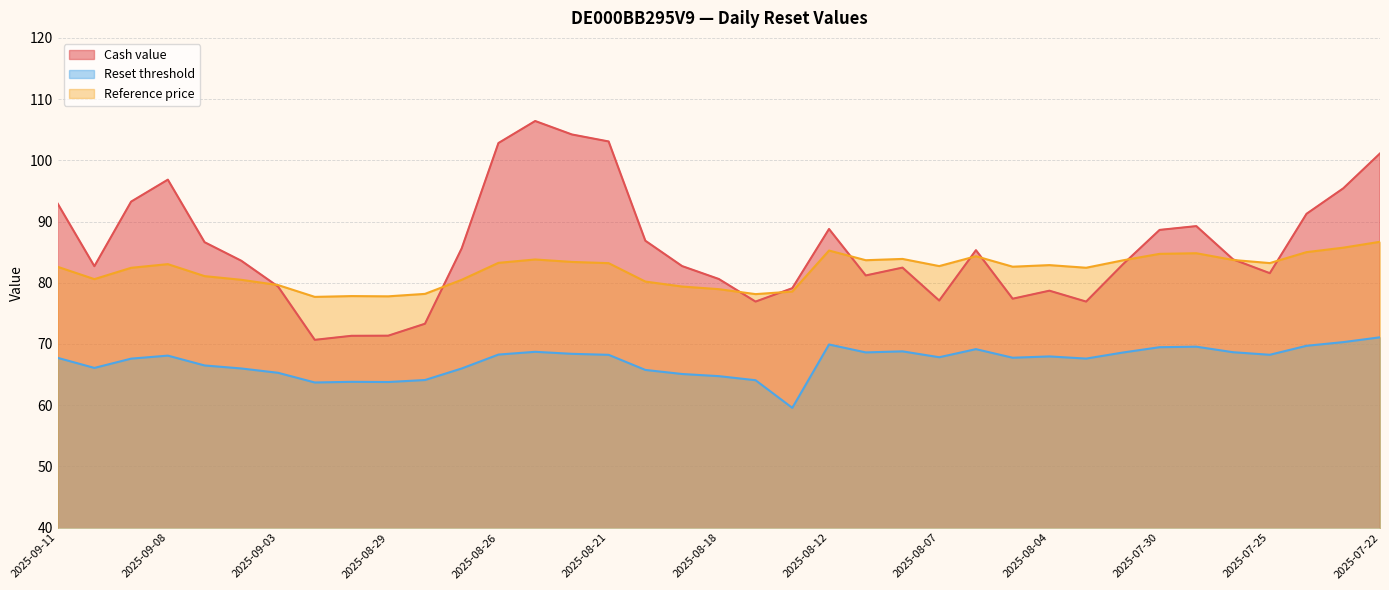

Does the chart have visible grid lines?

Yes